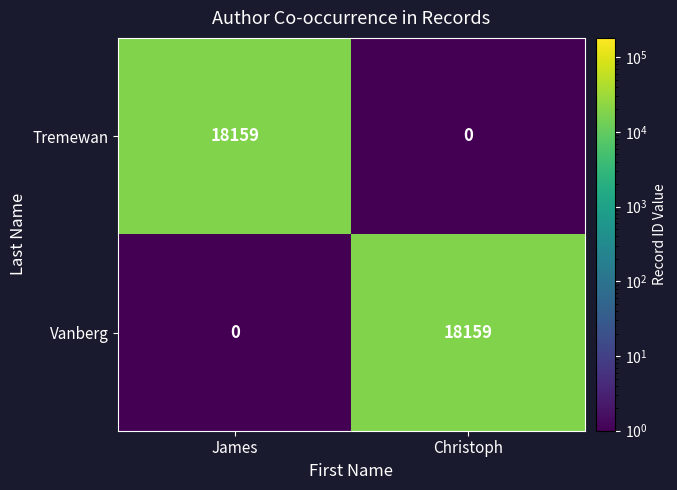

True or false: Vanberg has a value of 0 at James.

True